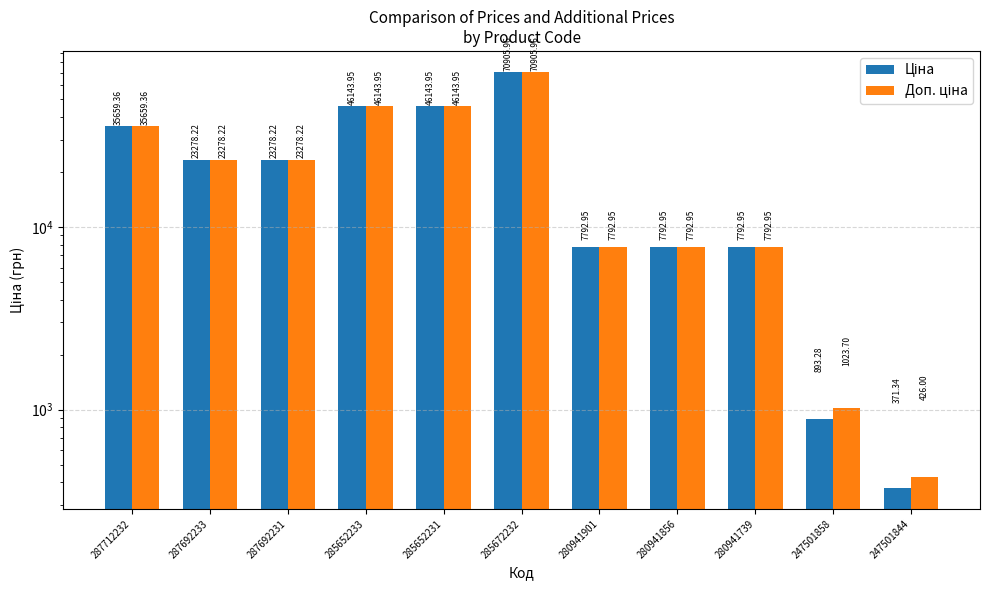

Reading left to right, transcribe all the data shown in this chart.

Ціна: 35659.4	23278.2	23278.2	46143.9	46143.9	70906.0	7792.9	7792.9	7792.9	893.3	371.3
Доп. ціна: 35659.4	23278.2	23278.2	46143.9	46143.9	70906.0	7792.9	7792.9	7792.9	1023.7	426.0